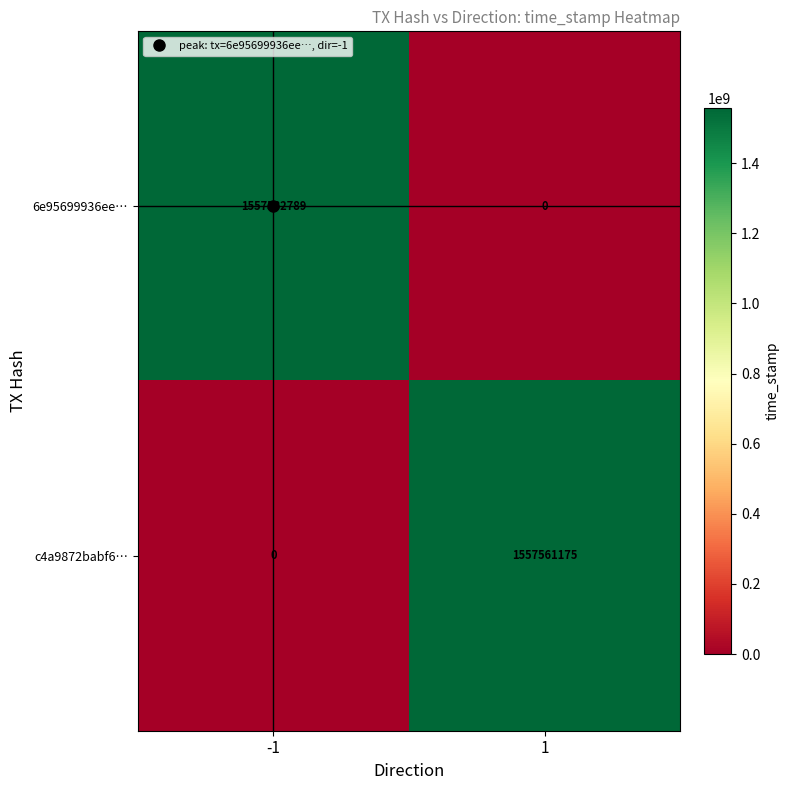

What is the maximum value for c4a9872babf6…?

1557561175